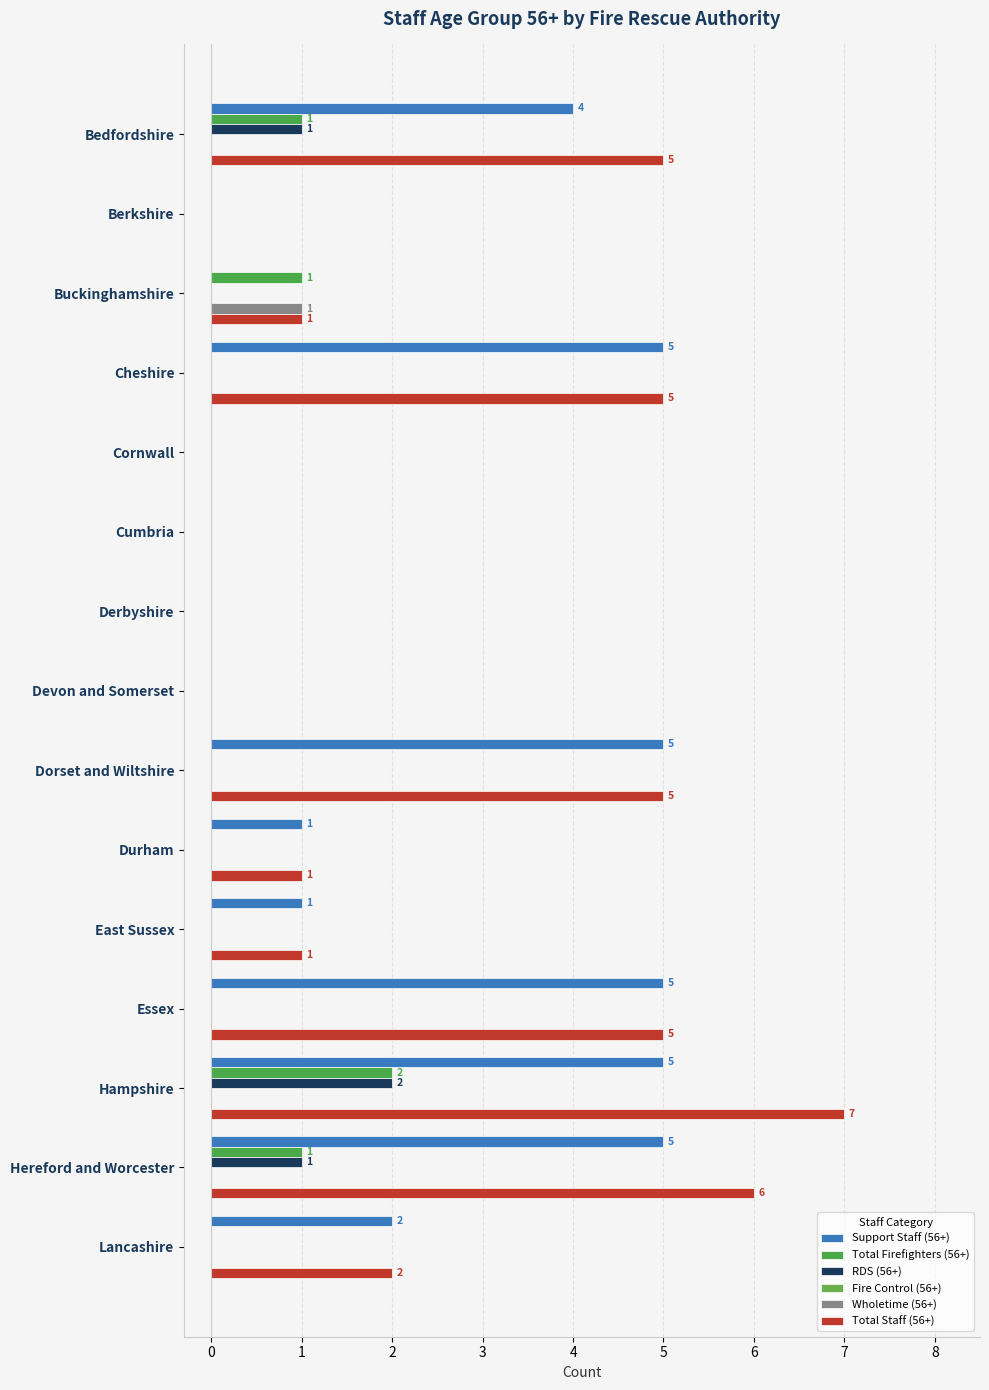

How many distinct data groups are displayed?

5